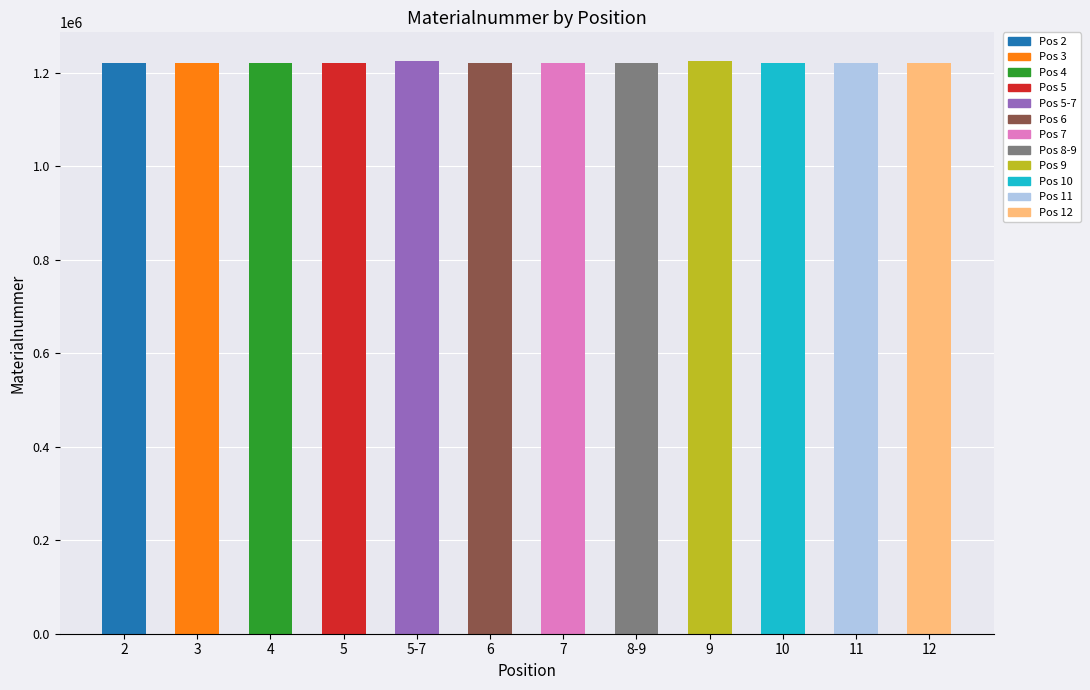

Does the chart contain stacked bars?

No